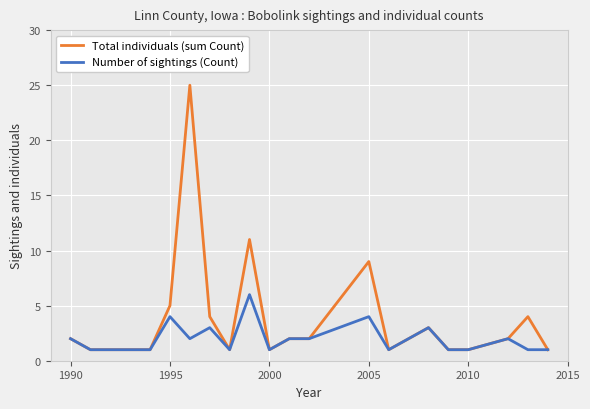

Reading right to left, what are all the values shown in this chart?

Total individuals (sum Count): 1	4	2	1	1	3	1	9	2	2	1	11	1	4	25	5	1	1	2
Number of sightings (Count): 1	1	2	1	1	3	1	4	2	2	1	6	1	3	2	4	1	1	2